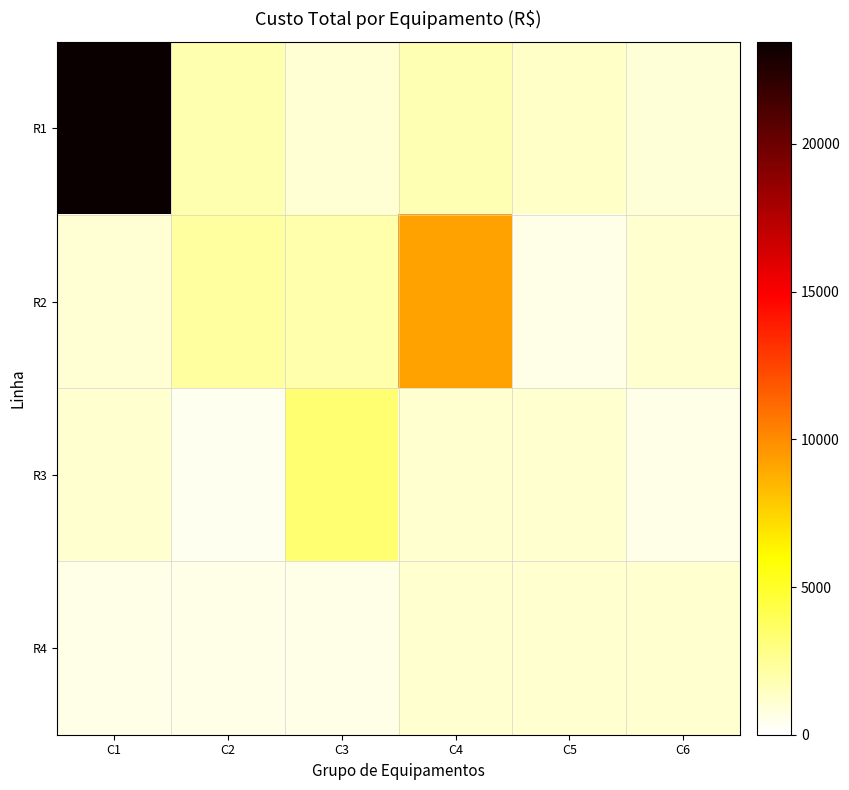

What is the smallest value displayed?

368.0